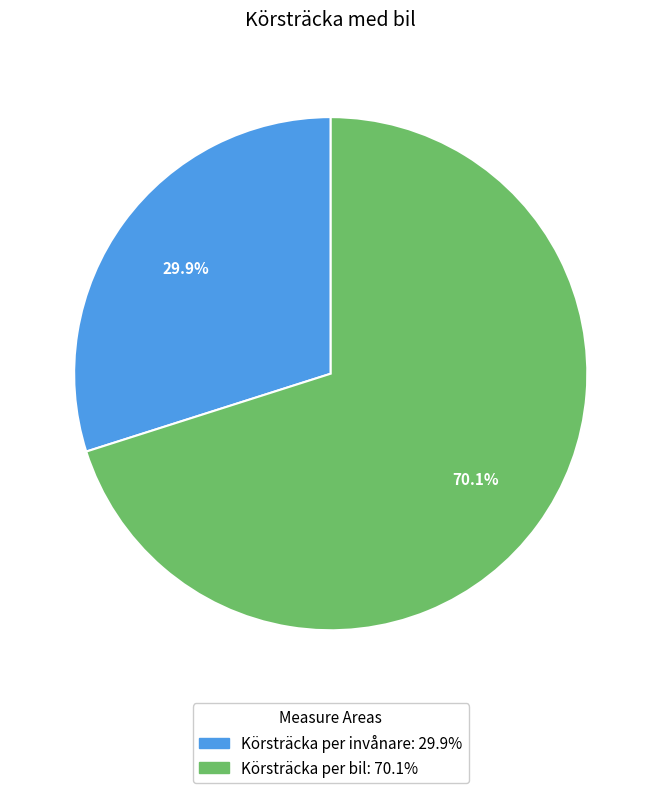

To the nearest percent, what is the average slice percentage?

50%